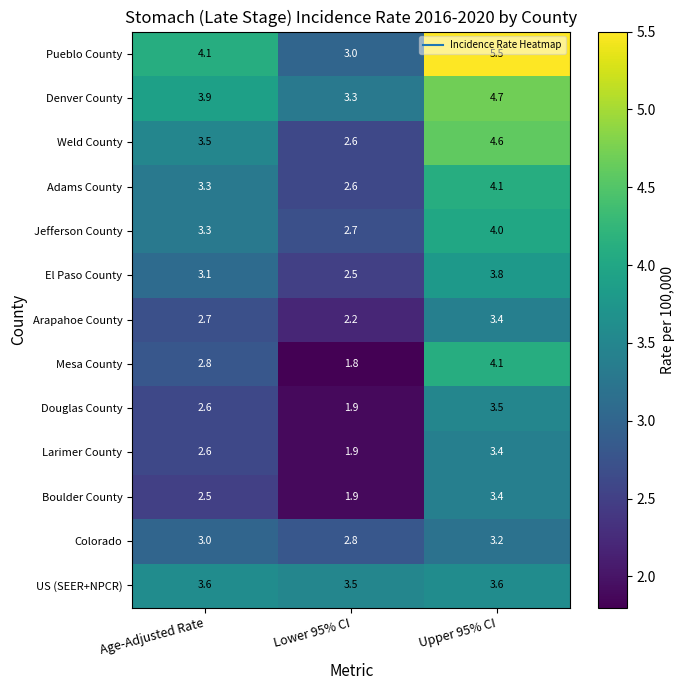

Count the number of data series in this chart.

13